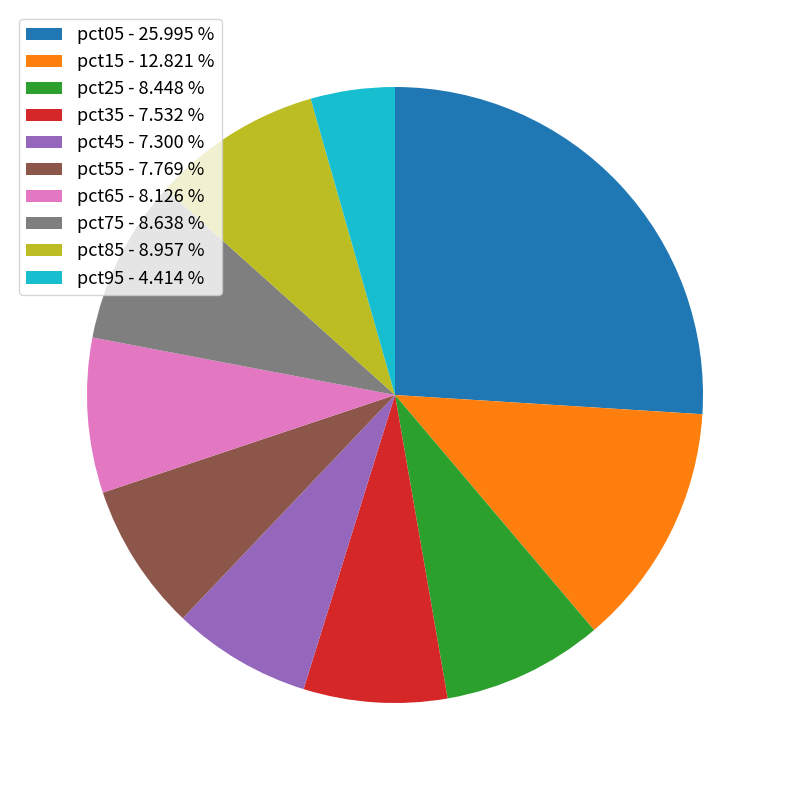

How many segments does this pie chart have?

10